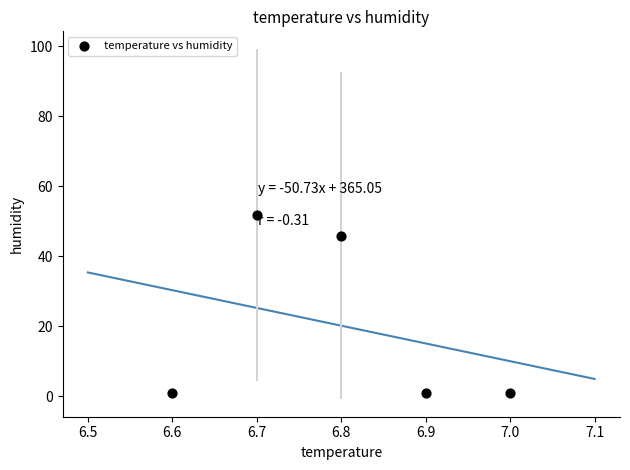

What is the range of Y values (max minus min)?

50.7